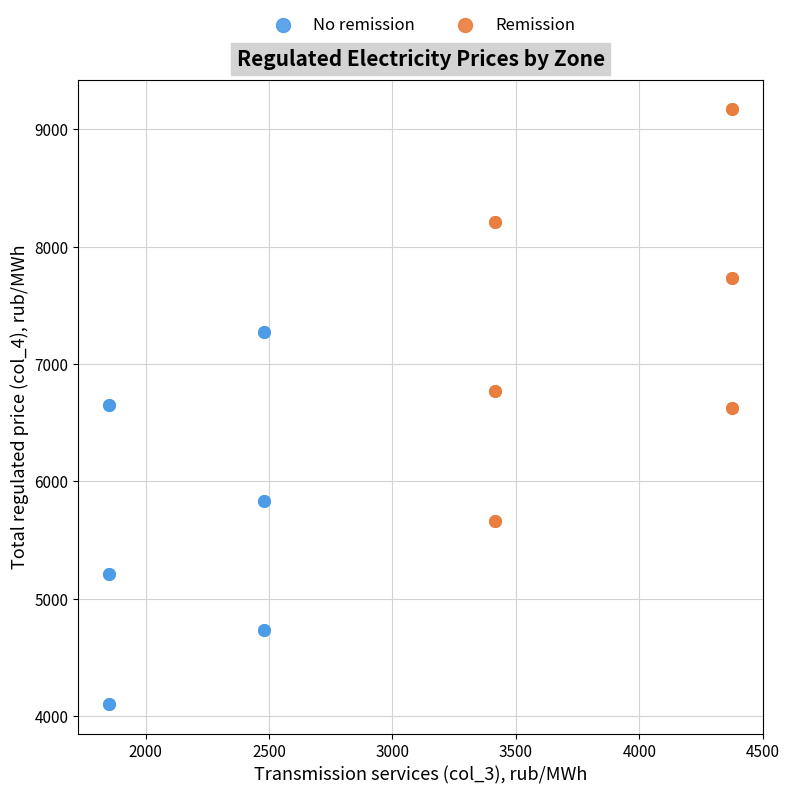

Which series has the widest spread of Y values?

Remission